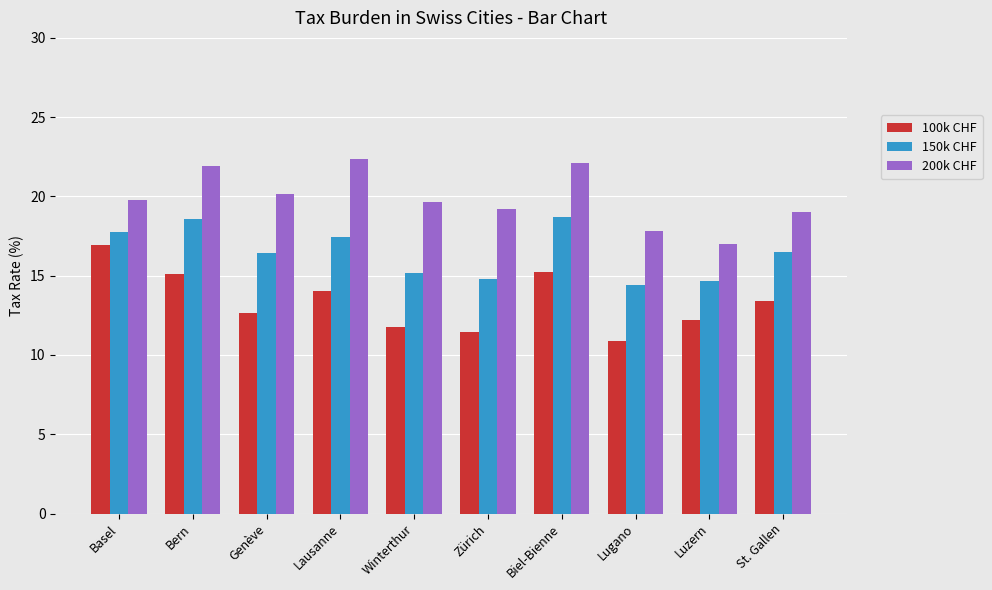

At which category does the chart reach its minimum across all series?

Lugano